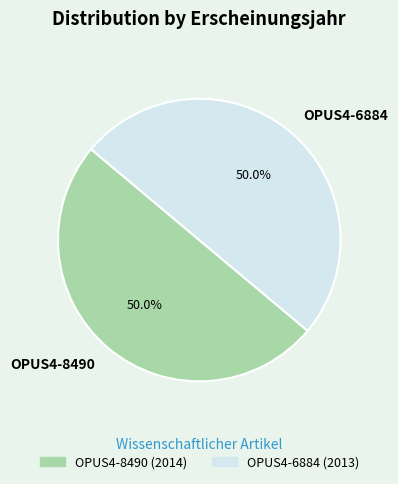

How much of the chart is everything except OPUS4-8490?

50.0%